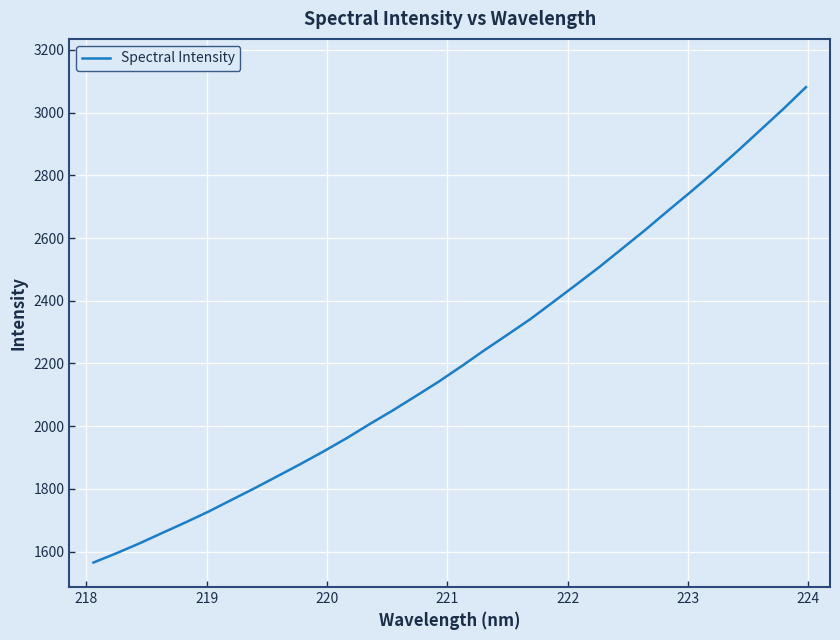

What is the smallest value displayed?

1565.0